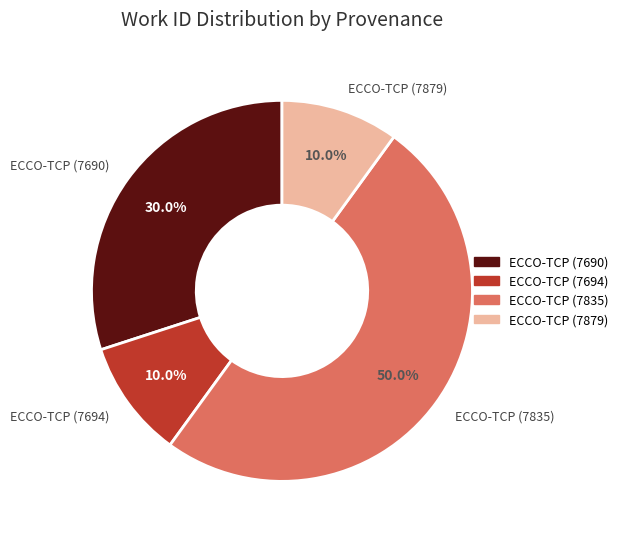

What percentage is NOT represented by ECCO-TCP (7694)?

90.0%